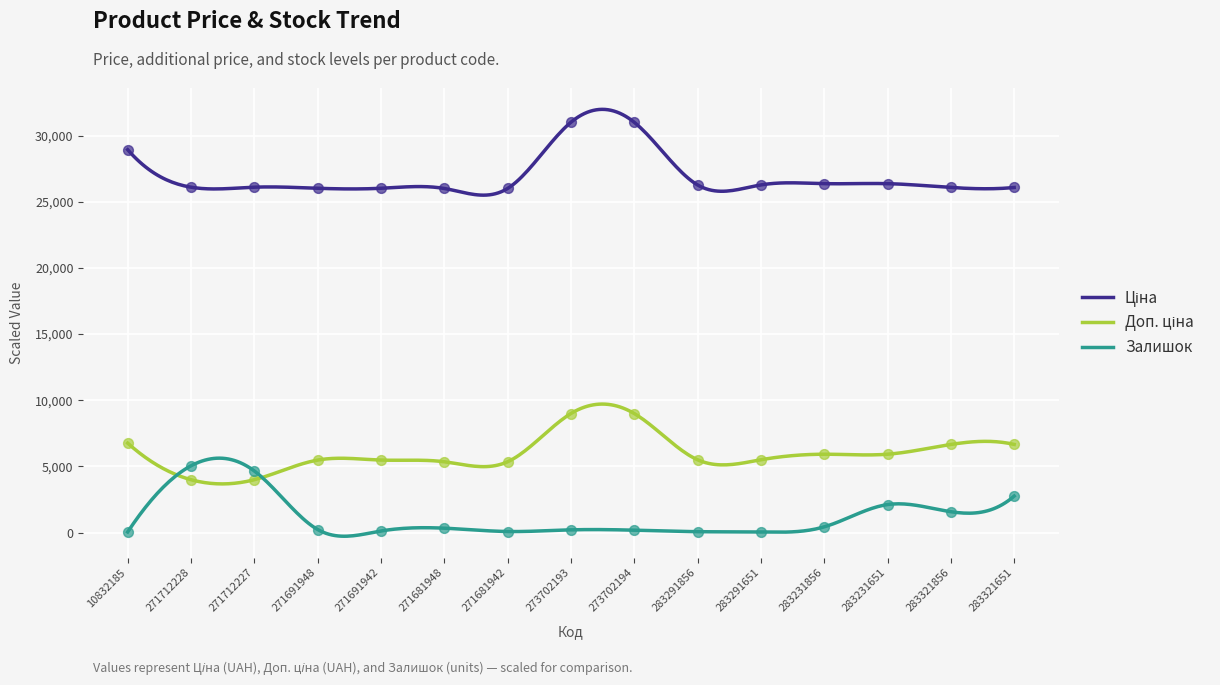

Which series has the largest Y range (max minus min)?

Ціна